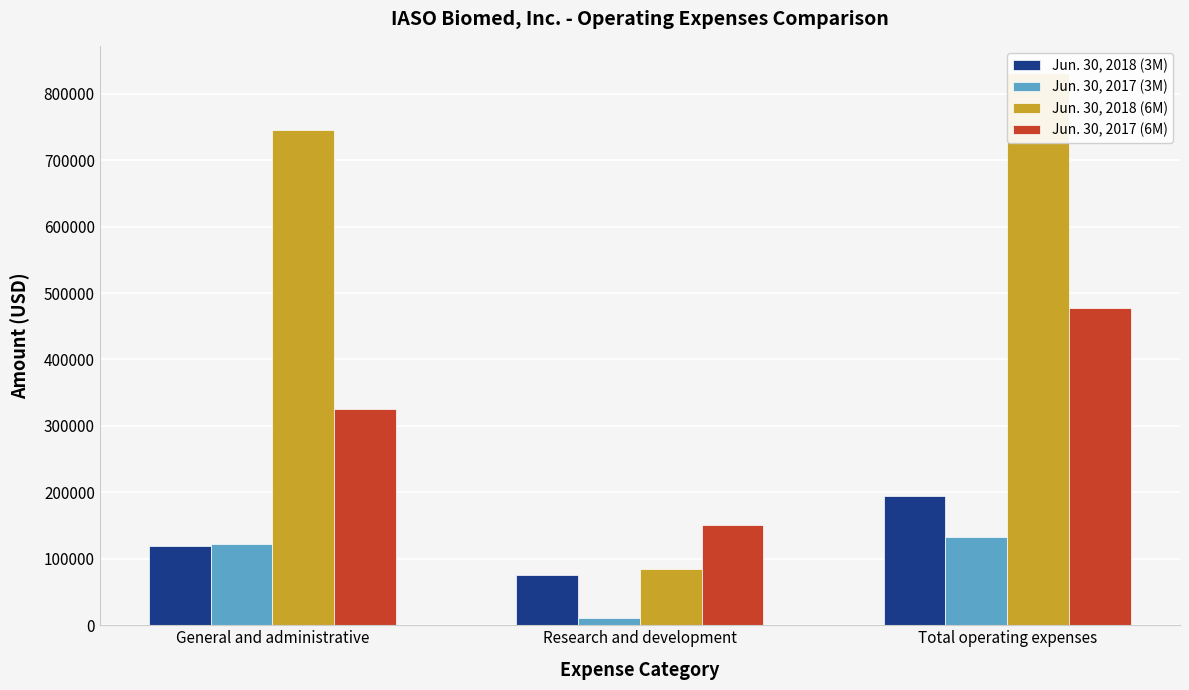

Where is Jun. 30, 2017 (6M) nearest to the value 313904?

General and administrative